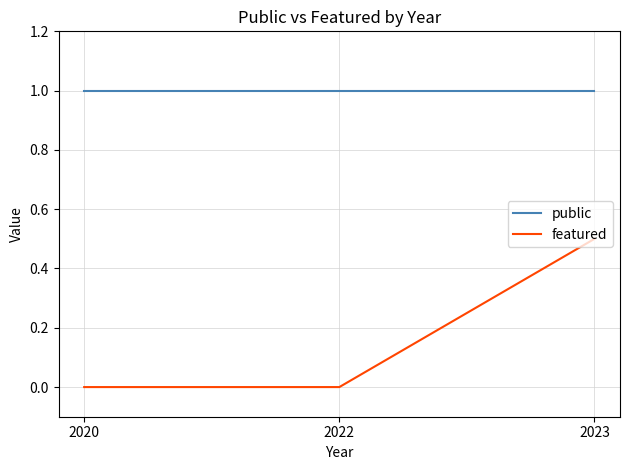

What are all the series names shown in the legend?

public, featured